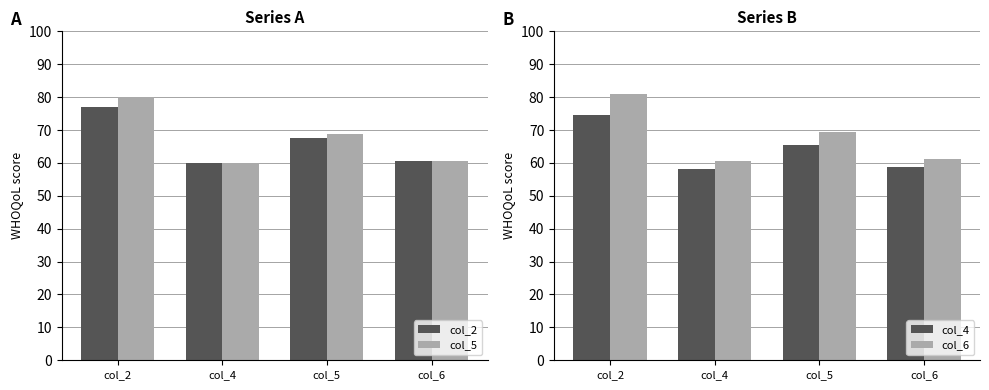

Rank the series at col_4 from lowest to highest value.

col_4, col_2, col_5, col_6